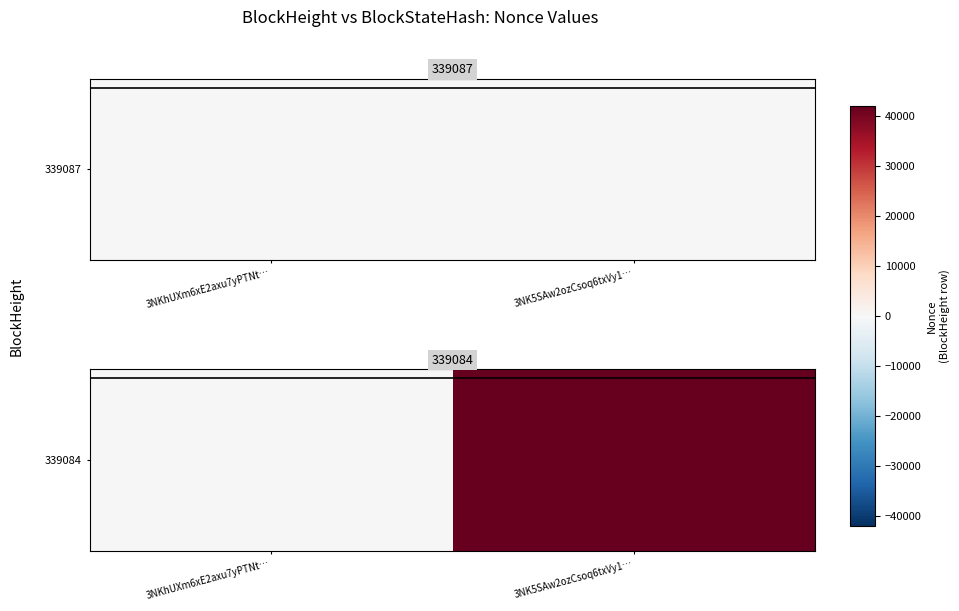

What is the change in value from 3NKhUXm6xE2axu7yPTNt… to 3NK5SAw2ozCsoq6txVy1…?

+41904